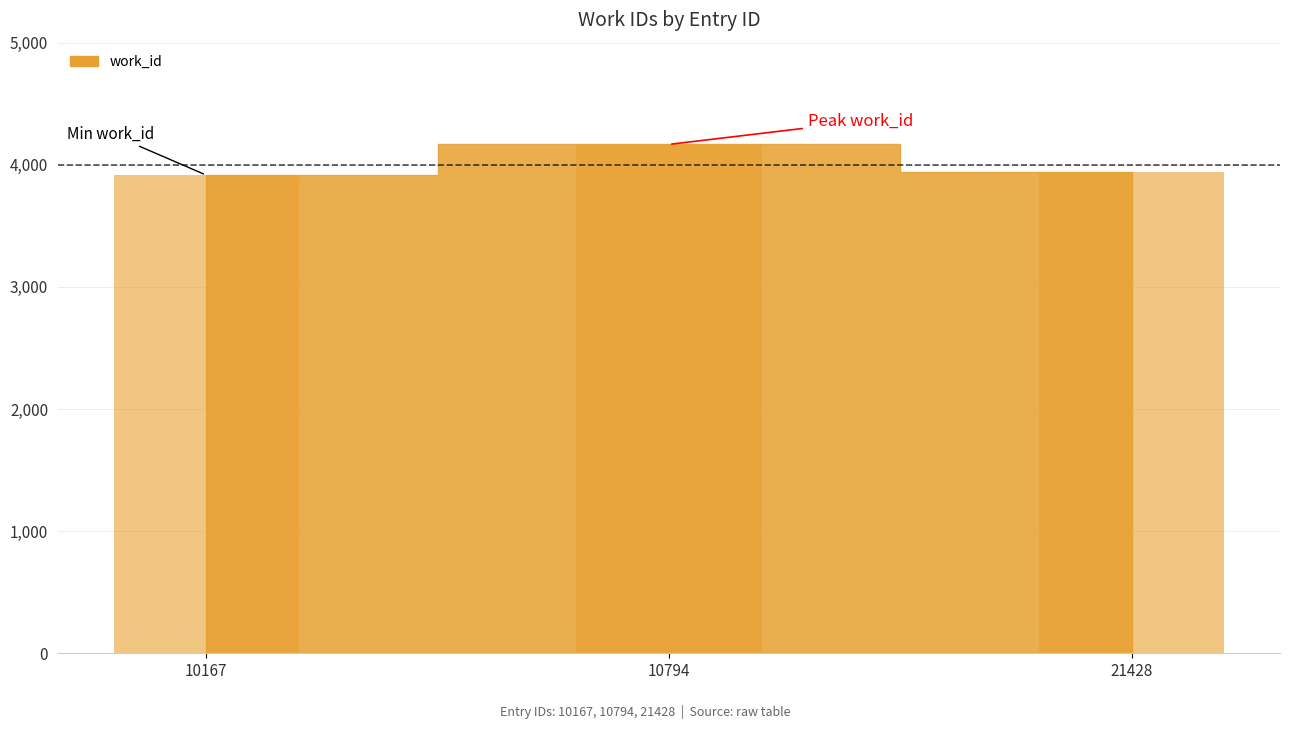

What is the value of the 3rd bar from the left?

3938